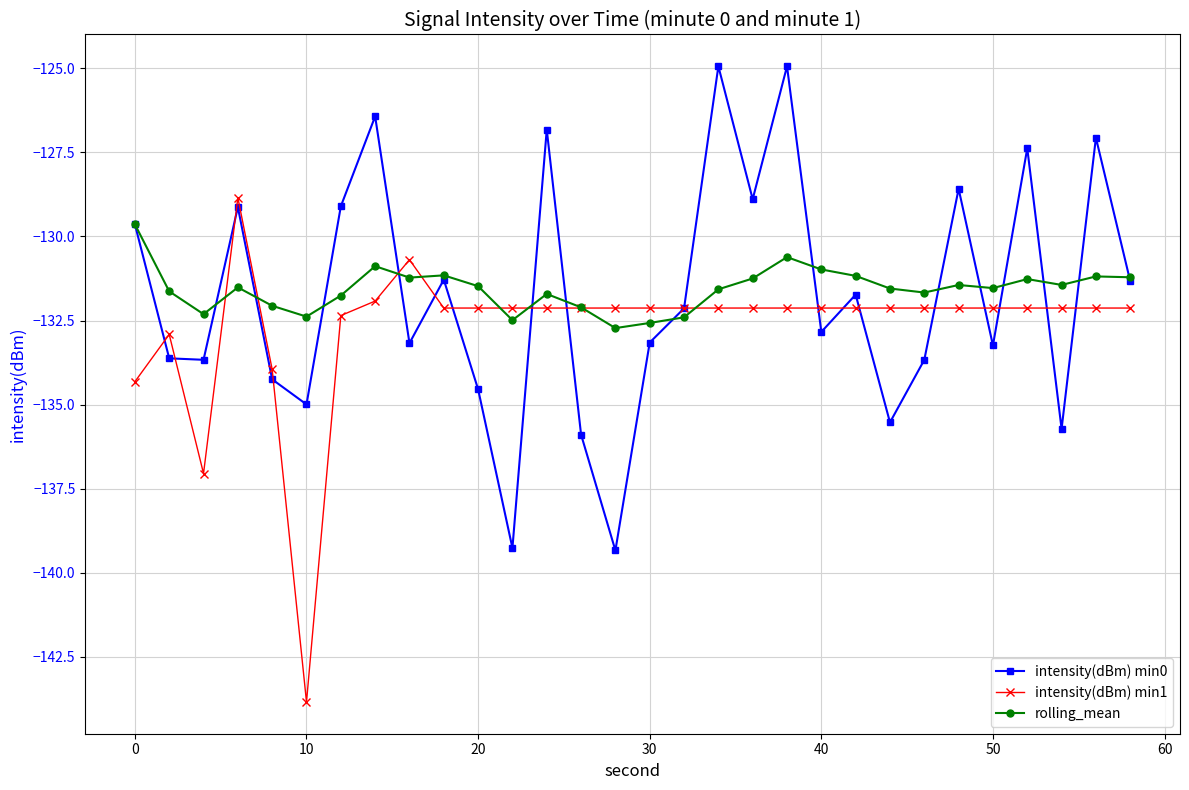

What is the maximum value shown in the chart?

-124.9